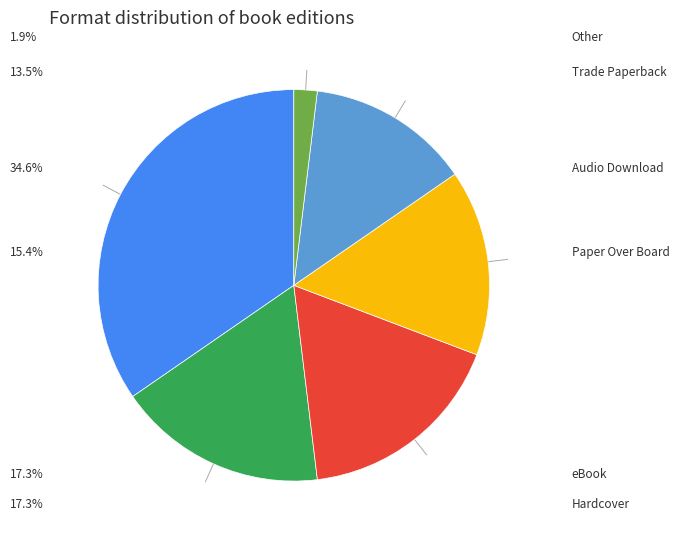

To the nearest percent, what is the difference between the largest and smallest slice percentages?

33%